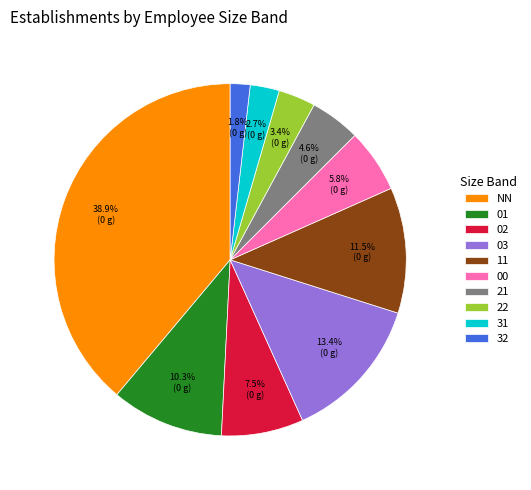

Is it true that 02 is 1% of the pie?

False